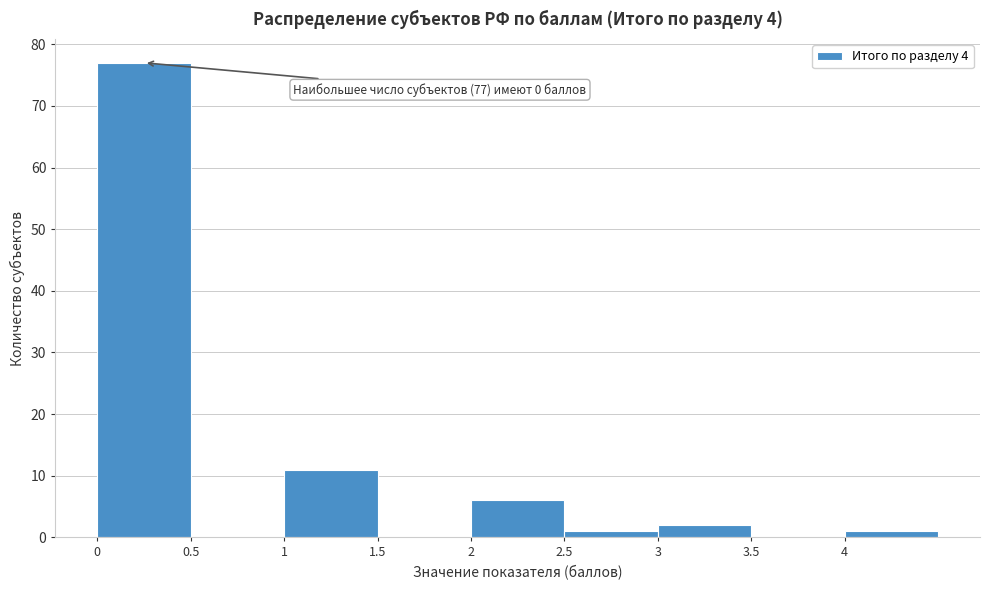

Which range on the x-axis has the tallest bar?

0.0 to 0.5